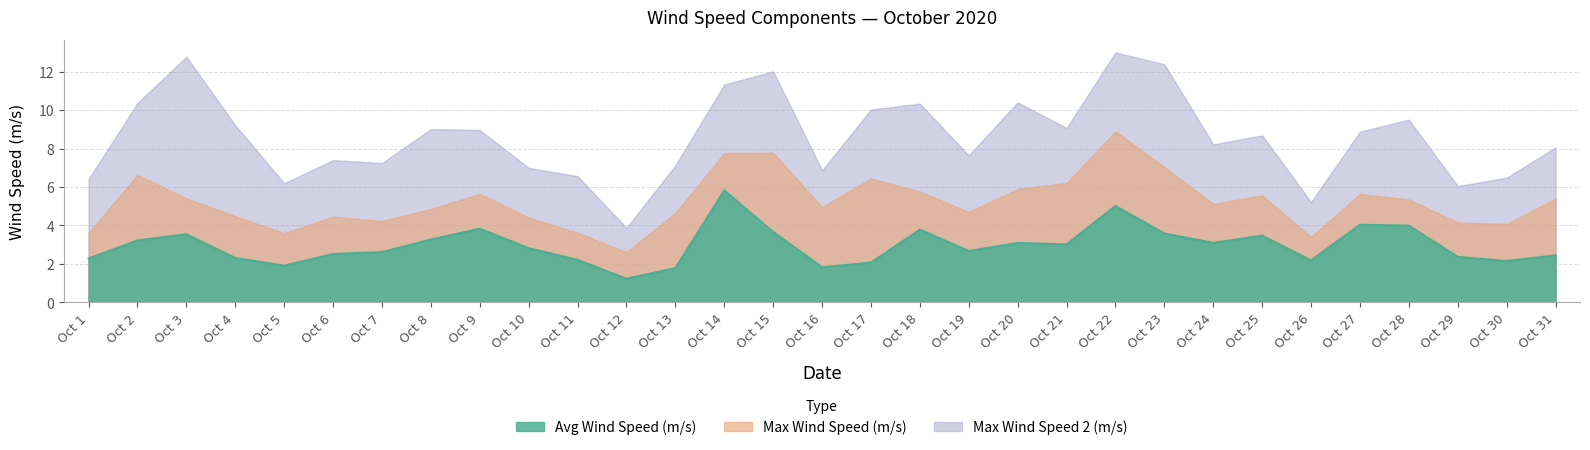

The value of Max Wind Speed 2 (m/s) at Oct 15 is 12.0. True or false?

True